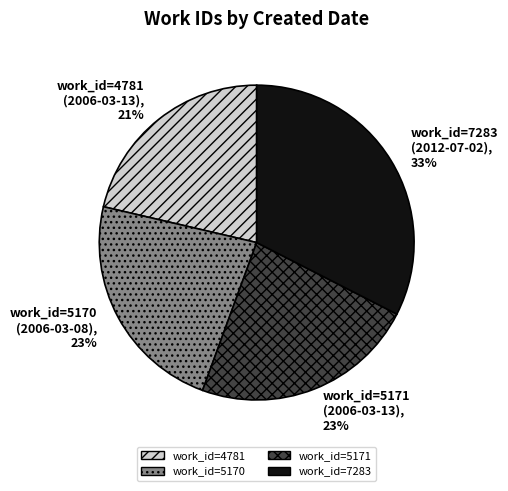

Approximately how many times larger is the value at work_id=5170 (2006-03-08) compared to work_id=7283 (2012-07-02)?

0.7